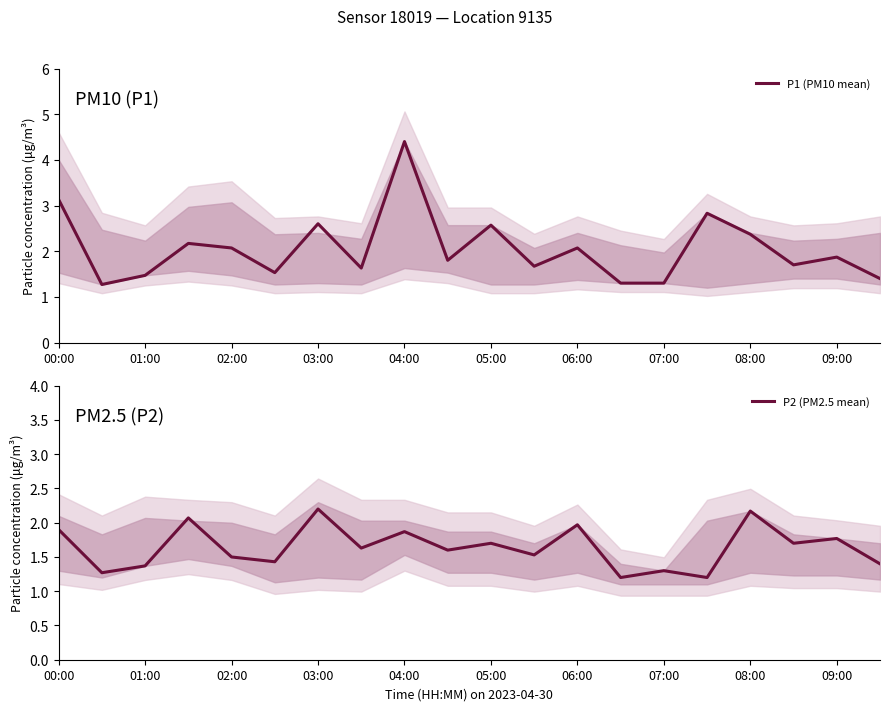

What is the difference between the P2 (PM2.5 mean) values at 02:00 and 08:00?

0.7